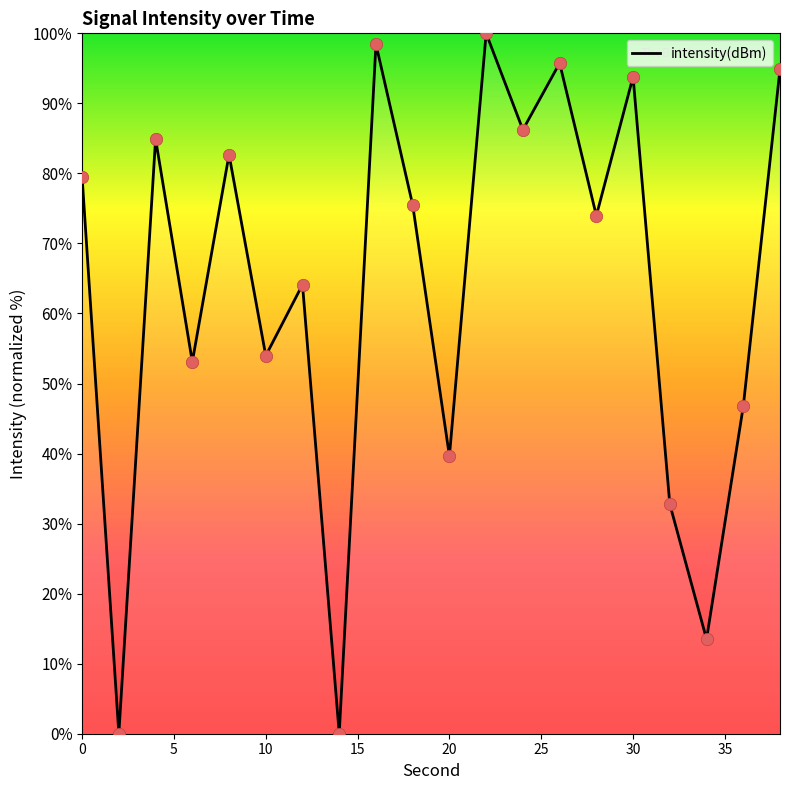

What is the difference between the maximum and minimum values?

100.0